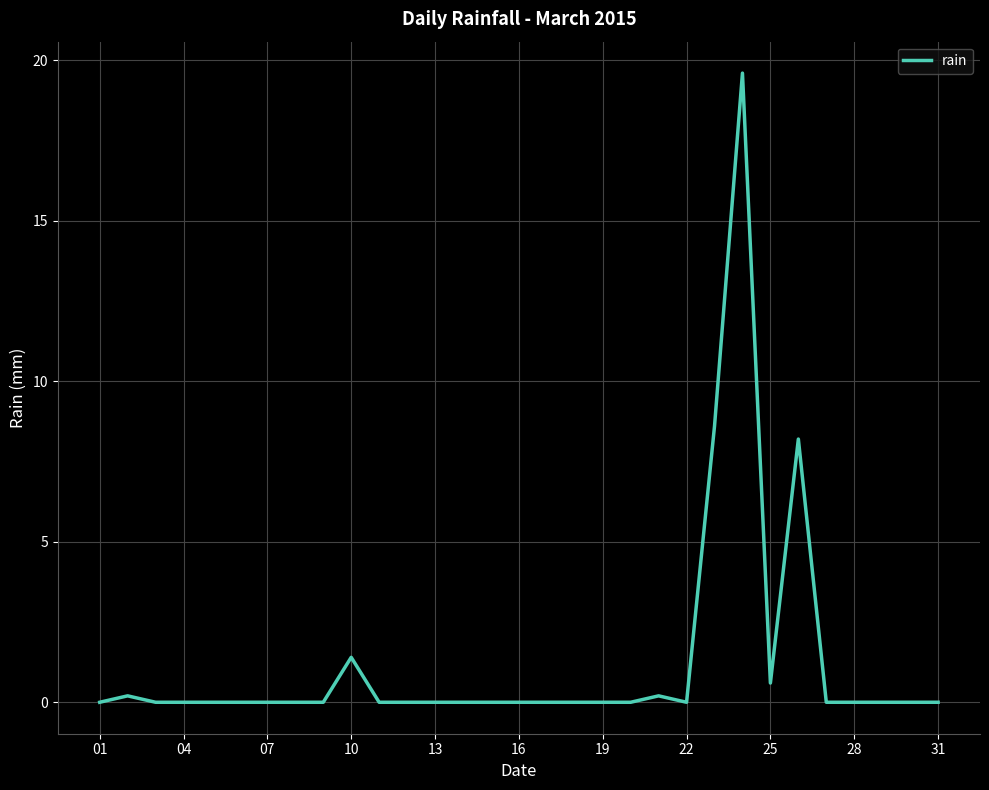

What is the greatest value displayed?

19.6